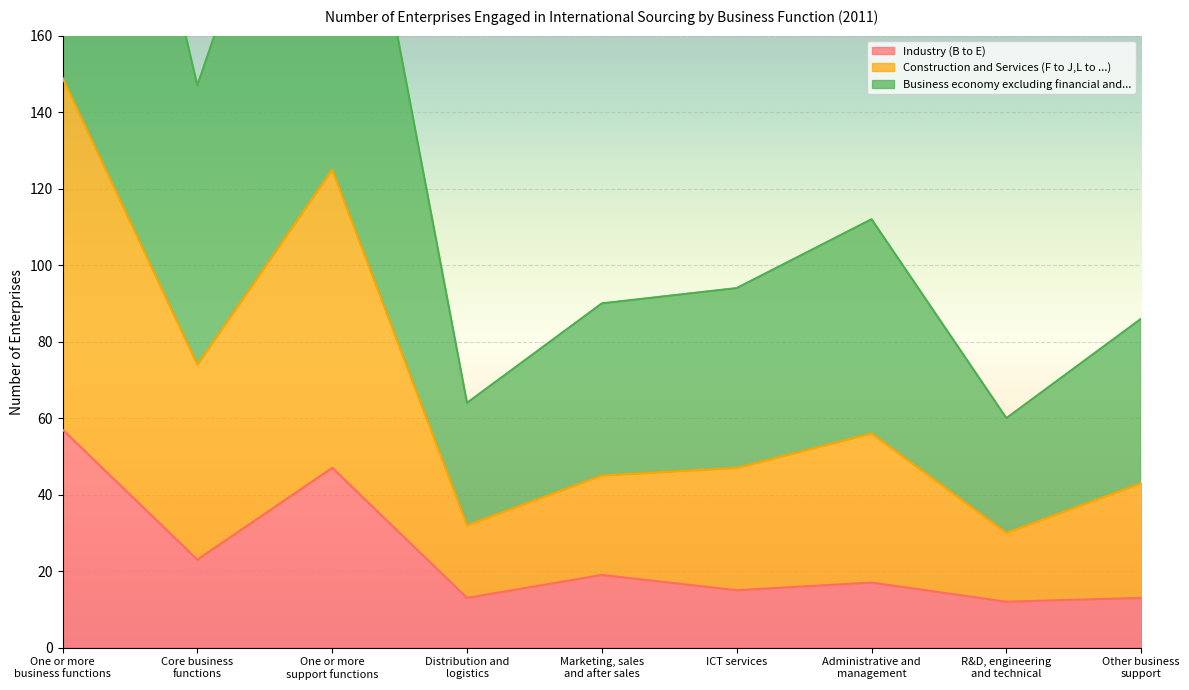

Rank the series by their average value, from highest to lowest.

Business economy excluding financial and..., Construction and Services (F to J,L to ...), Industry (B to E)